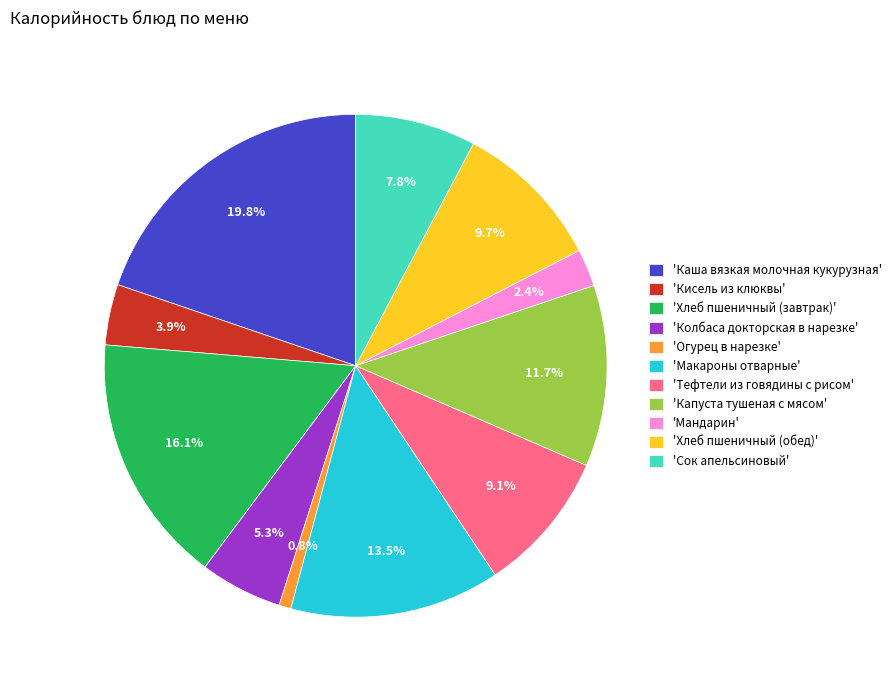

Which has a higher value, 'Огурец в нарезке' or 'Мандарин'?

'Мандарин'